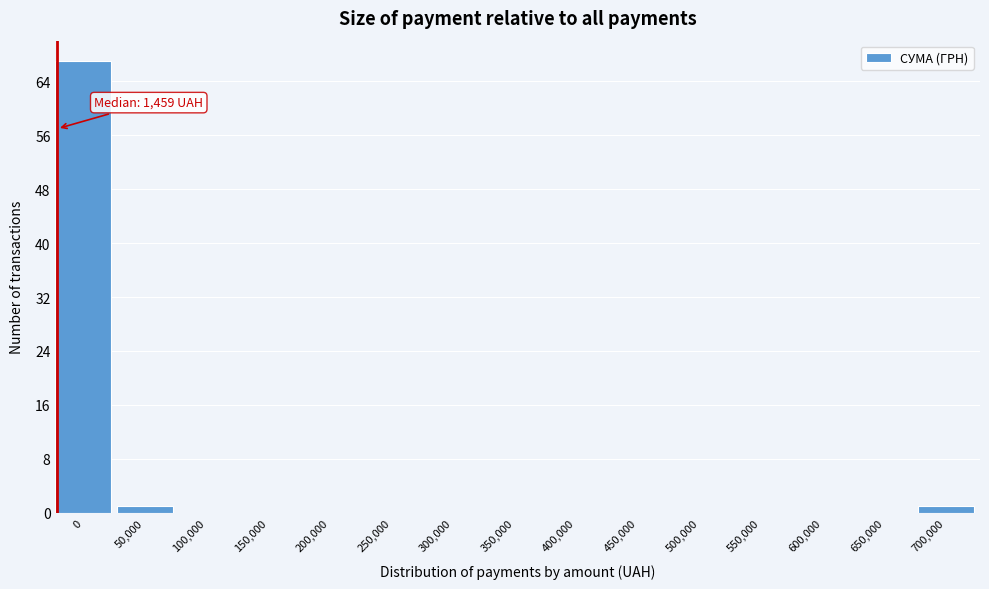

Reading right to left, transcribe all the data shown in this chart.

700,000=1	650,000=0	600,000=0	550,000=0	500,000=0	450,000=0	400,000=0	350,000=0	300,000=0	250,000=0	200,000=0	150,000=0	100,000=0	50,000=1	0=67